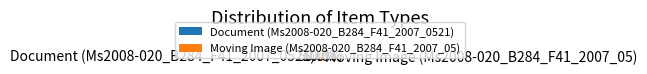

What is the ratio of the value at Document (Ms2008-020_B284_F41_2007_0521) to the value at Moving Image (Ms2008-020_B284_F41_2007_05)?

1.0